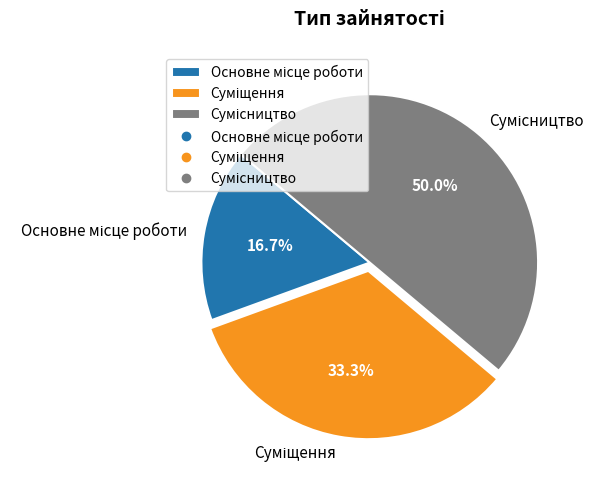

How many segments does this pie chart have?

3